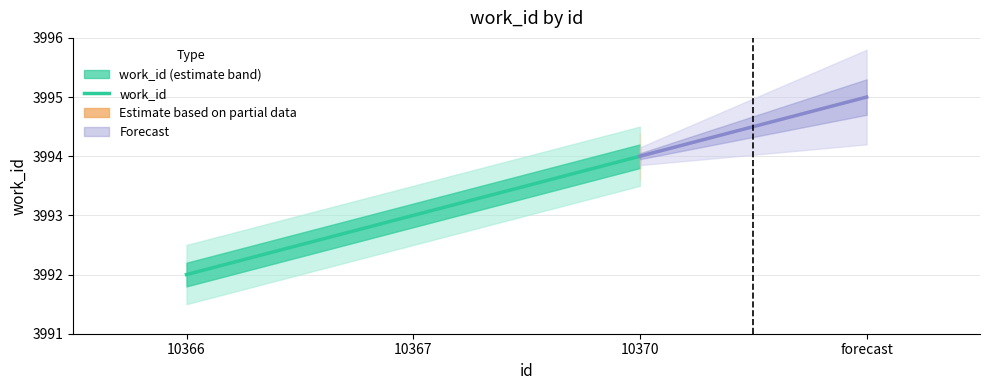

The chart shows a value of 3992 at 10366. True or false?

True